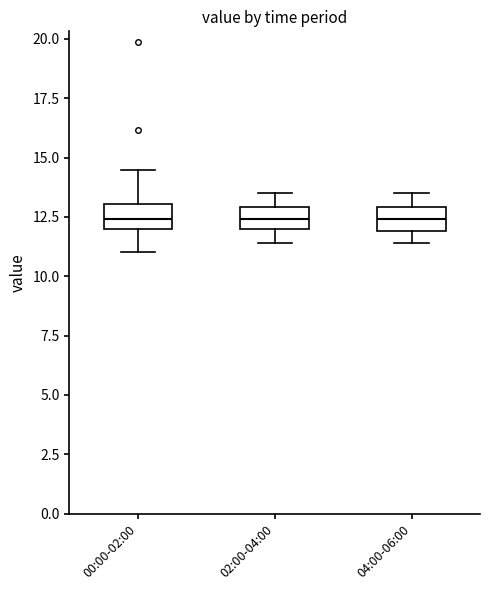

Reading left to right, read every box against the y-axis: the position of its median line, the range the box covers, and the ends of its whiskers. The values are not printed on the chart, so give them approximately, as read against the axis.

00:00-02:00: median 12.5, box 12.0 to 13.0, whiskers 11.0 to 14.5
02:00-04:00: median 12.5, box 12.0 to 13.0, whiskers 11.5 to 13.5
04:00-06:00: median 12.5, box 12.0 to 13.0, whiskers 11.5 to 13.5